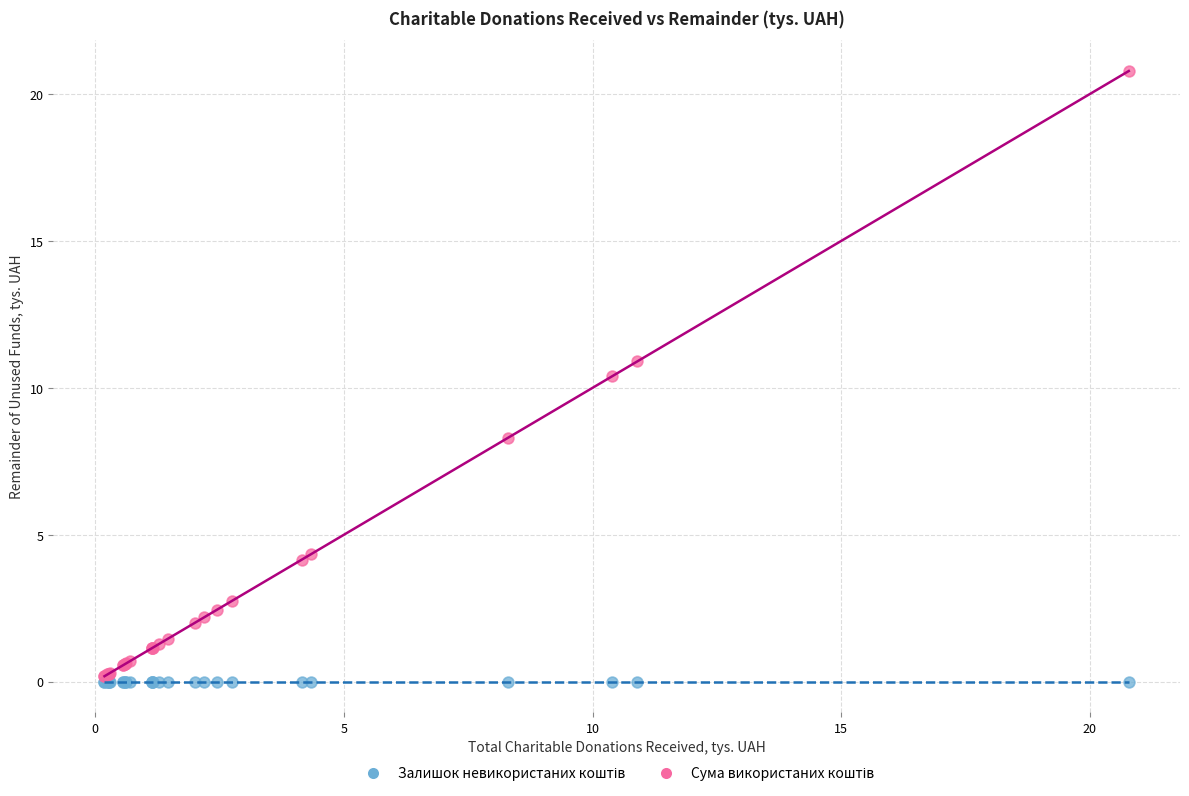

Across all series, what Y value is closest to 10?

10.4